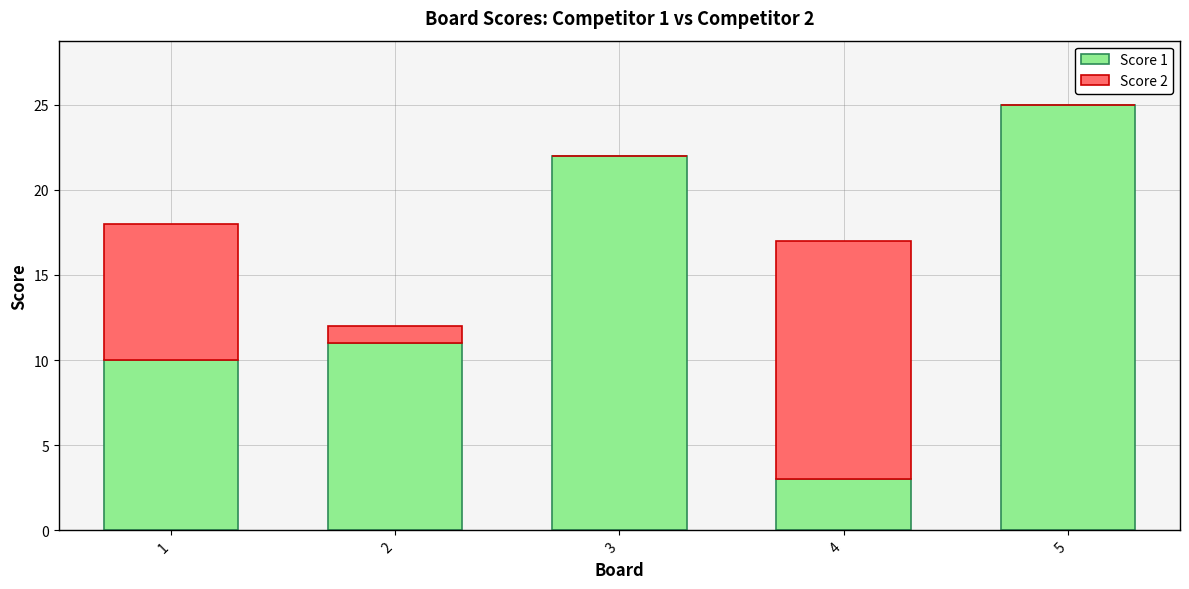

Are the bars horizontal?

No